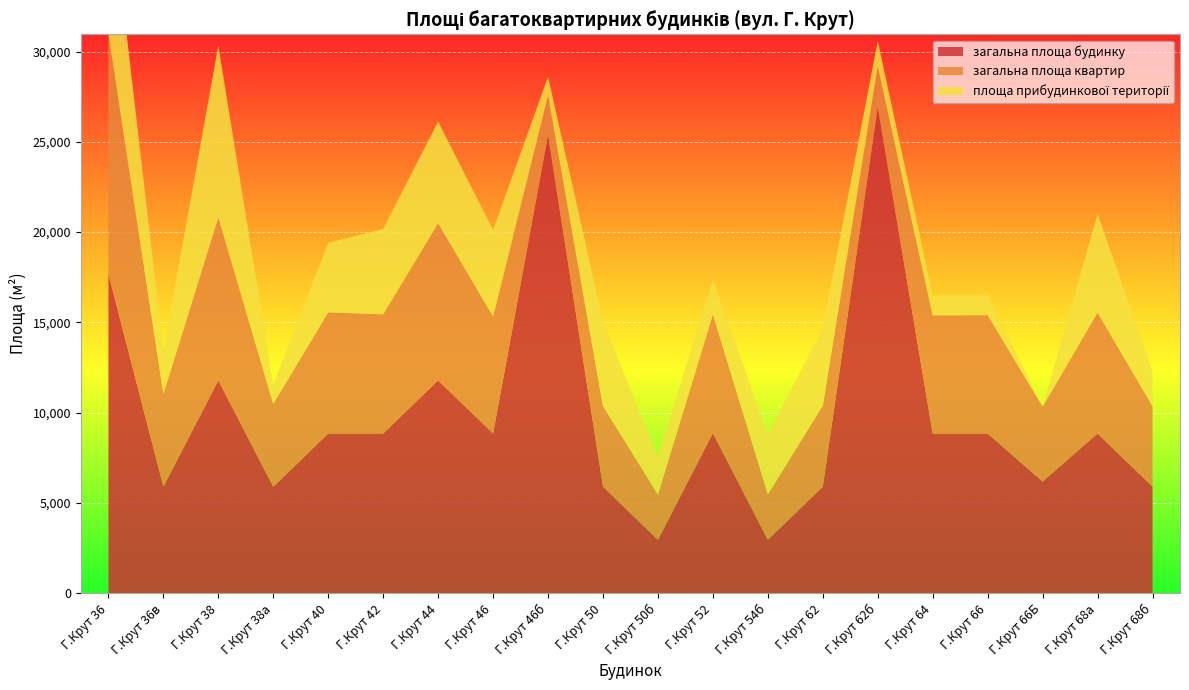

Reading left to right, transcribe all the data shown in this chart.

загальна площа будинку: Г.Крут 36=17676.0	Г.Крут 36в=5892.0	Г.Крут 38=11784.0	Г.Крут 38а=5886.0	Г.Крут 40=8838.0	Г.Крут 42=8838.0	Г.Крут 44=11784.0	Г.Крут 46=8838.0	Г.Крут 46б=25369.0	Г.Крут 50=5892.0	Г.Крут 50б=2946.0	Г.Крут 52=8861.0	Г.Крут 54б=2946.0	Г.Крут 62=5892.0	Г.Крут 62б=26921.0	Г.Крут 64=8838.0	Г.Крут 66=8838.0	Г.Крут 66Б=6176.3	Г.Крут 68а=8838.0	Г.Крут 68б=5892.0
загальна площа квартир: Г.Крут 36=13254.6	Г.Крут 36в=5139.8	Г.Крут 38=9019.1	Г.Крут 38а=4590.9	Г.Крут 40=6714.9	Г.Крут 42=6605.2	Г.Крут 44=8702.6	Г.Крут 46=6482.8	Г.Крут 46б=2177.9	Г.Крут 50=4467.5	Г.Крут 50б=2508.4	Г.Крут 52=6581.4	Г.Крут 54б=2517.1	Г.Крут 62=4492.2	Г.Крут 62б=2237.1	Г.Крут 64=6546.8	Г.Крут 66=6559.9	Г.Крут 66Б=4158.1	Г.Крут 68а=6699.8	Г.Крут 68б=4463.6
площа прибудинкової території: Г.Крут 36=8741.0	Г.Крут 36в=2359.0	Г.Крут 38=9534.0	Г.Крут 38а=1052.0	Г.Крут 40=3850.0	Г.Крут 42=4731.0	Г.Крут 44=5636.0	Г.Крут 46=4798.0	Г.Крут 46б=1059.0	Г.Крут 50=4695.0	Г.Крут 50б=2109.0	Г.Крут 52=1927.0	Г.Крут 54б=3330.0	Г.Крут 62=4293.0	Г.Крут 62б=1440.0	Г.Крут 64=1106.0	Г.Крут 66=1112.0	Г.Крут 66Б=0.0	Г.Крут 68а=5467.0	Г.Крут 68б=1958.0